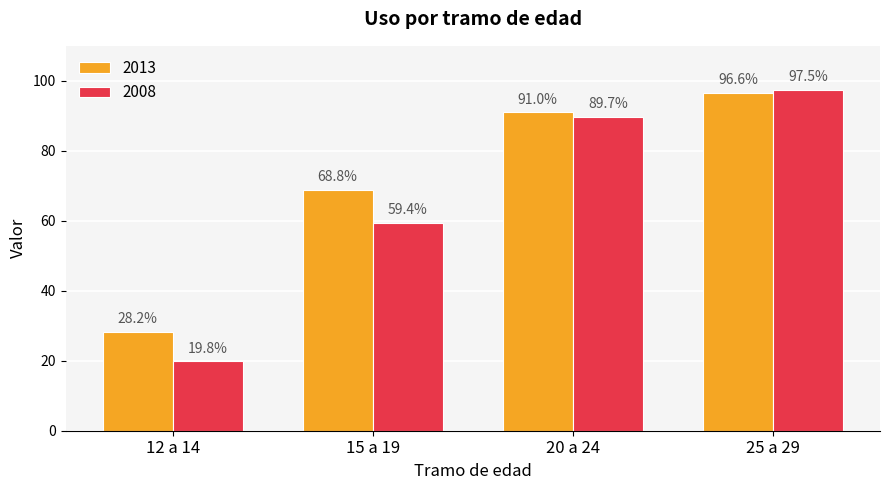

Is the value of 2013 at 12 a 14 greater than the value of 2008 at 25 a 29?

No